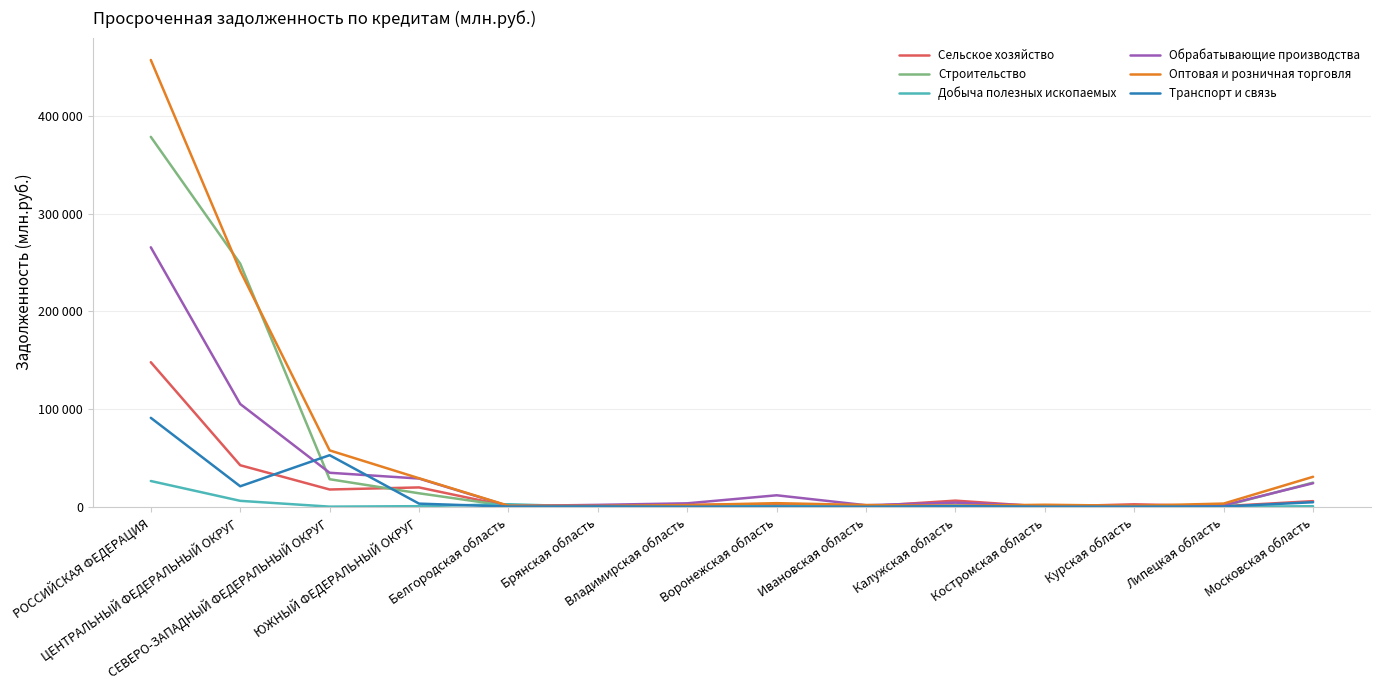

Where is the first local minimum for Добыча полезных ископаемых?

СЕВЕРО-ЗАПАДНЫЙ ФЕДЕРАЛЬНЫЙ ОКРУГ